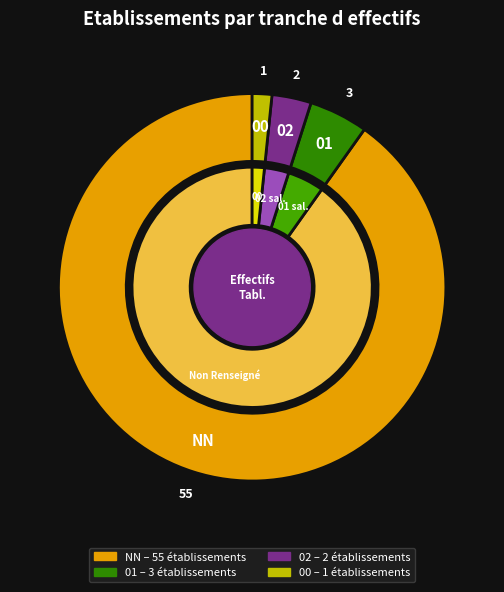

Is there any slice that represents more than half of the pie?

Yes